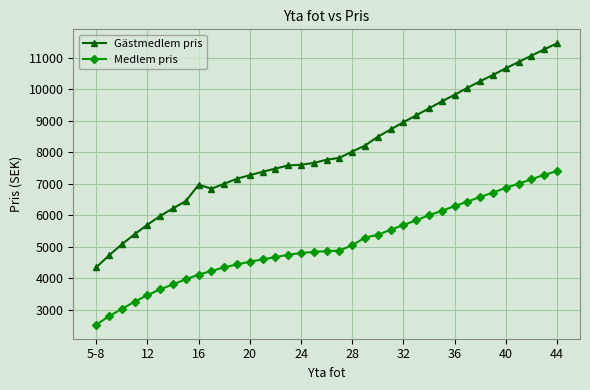

What is the value of the Medlem pris point at the 17th from the left?

4800